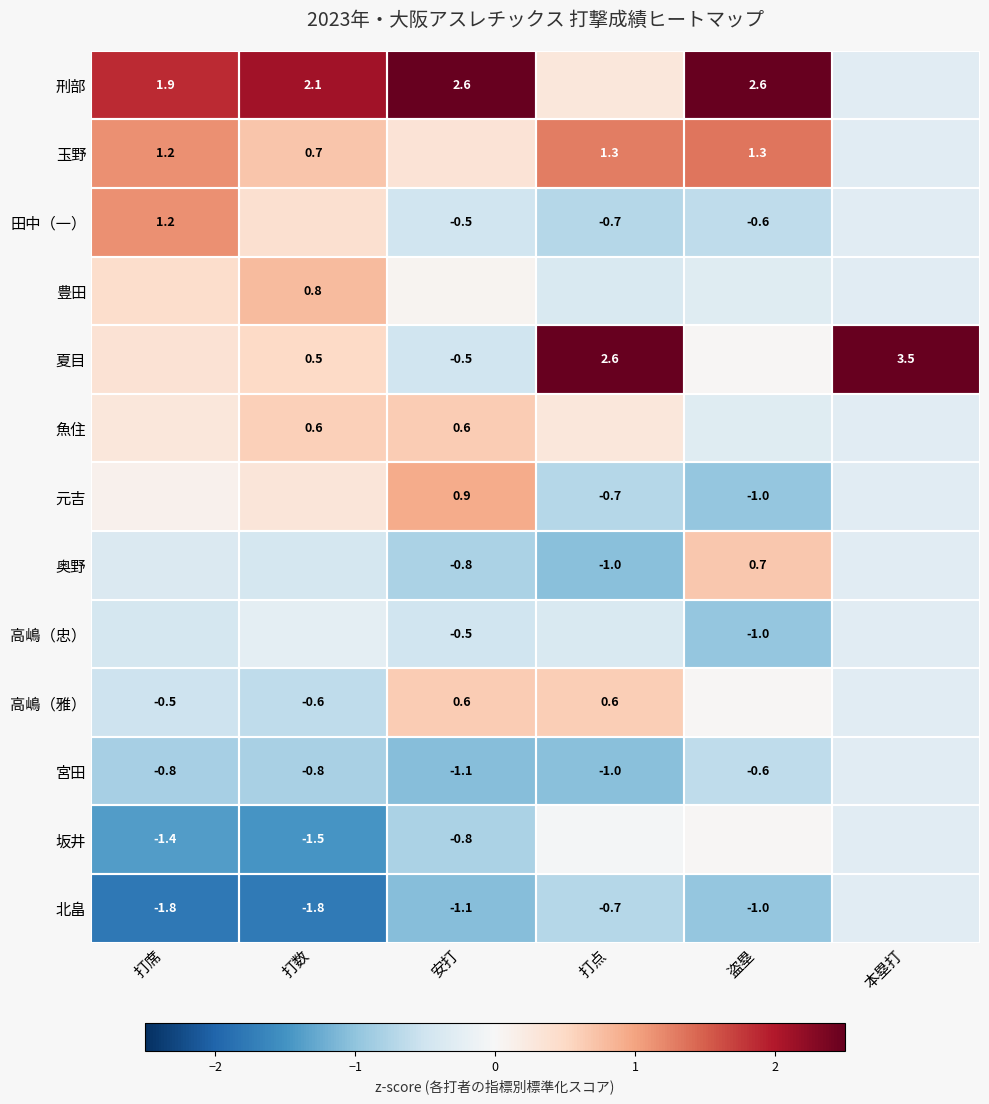

Is the value of 北畠 at 盗塁 greater than the value of 玉野 at 盗塁?

No